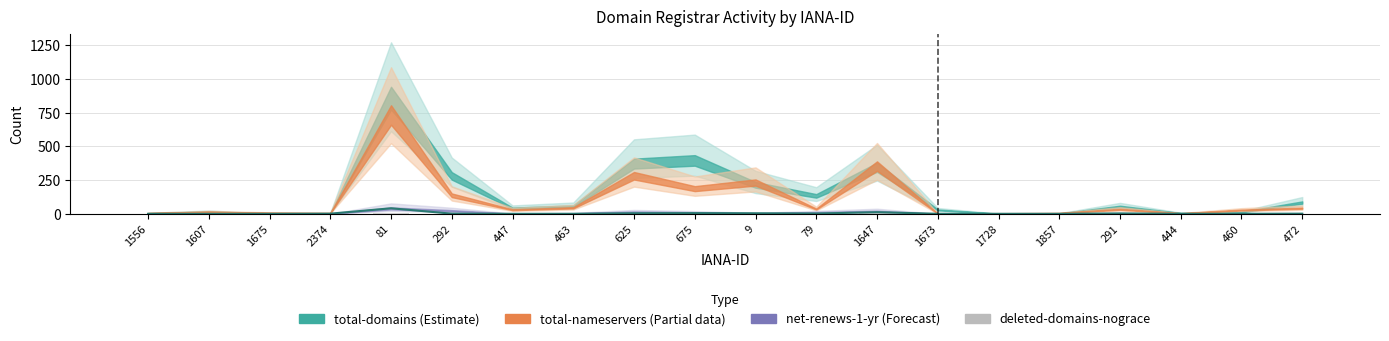

What is the difference between the highest and lowest values at 1647?

8